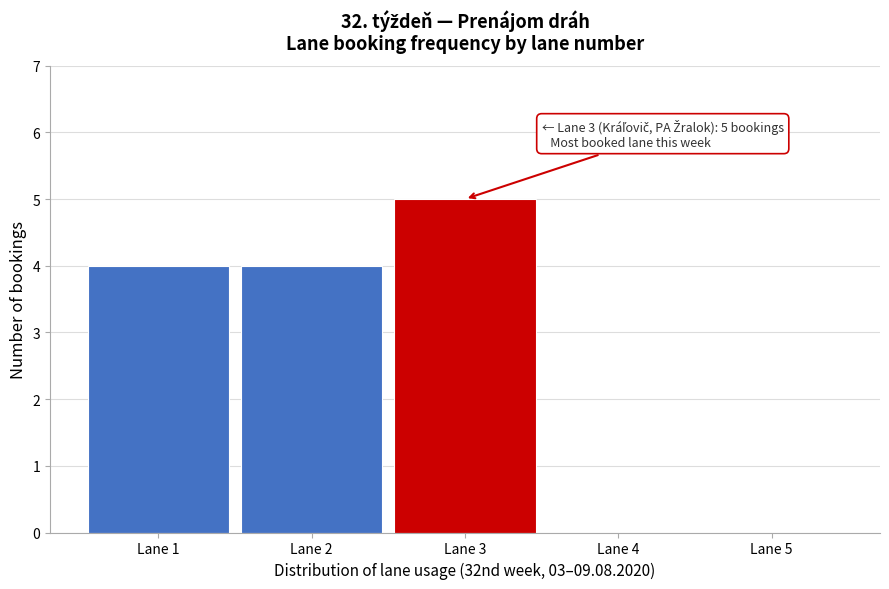

Reading right to left, extract all data points from this chart.

Lane 5=0	Lane 4=0	Lane 3=5	Lane 2=4	Lane 1=4